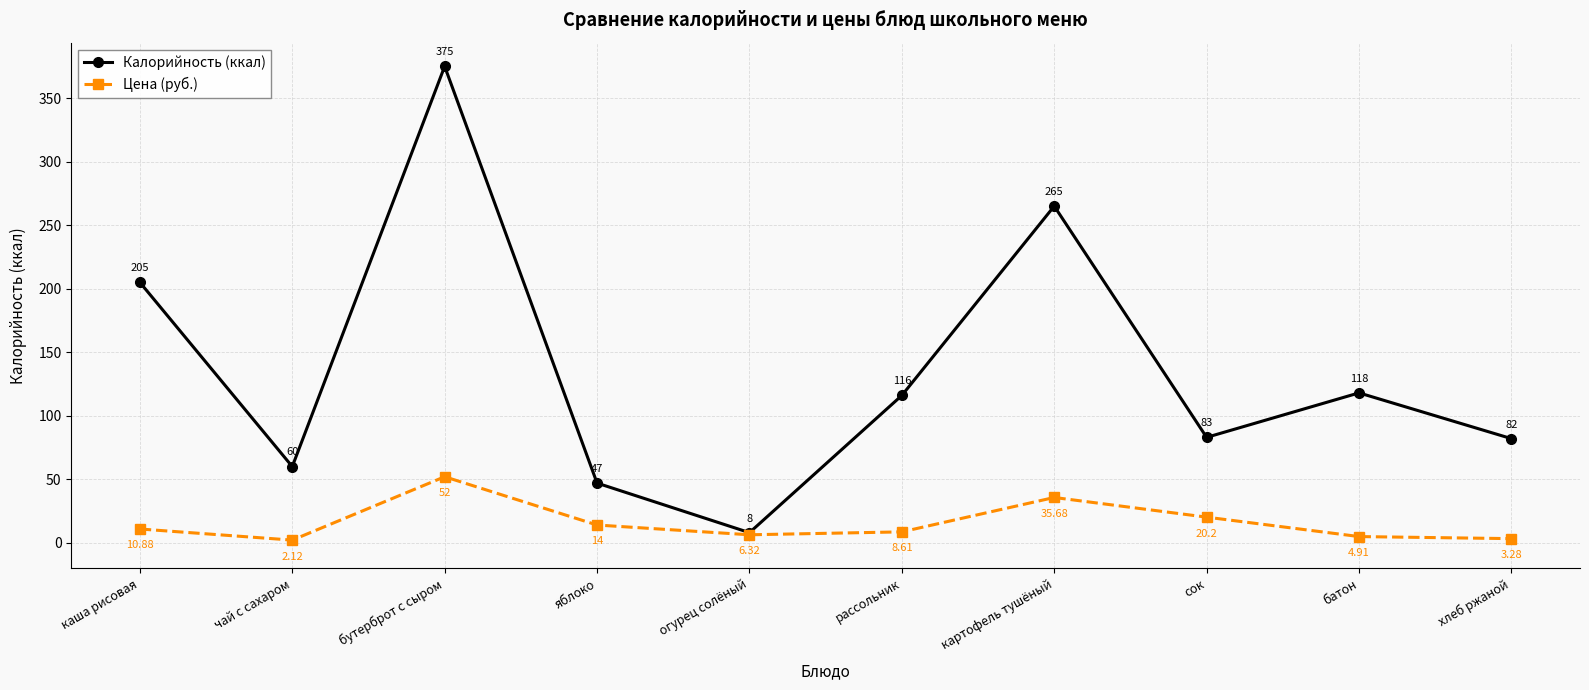

What is the label of the 2nd point from the left?

чай с сахаром